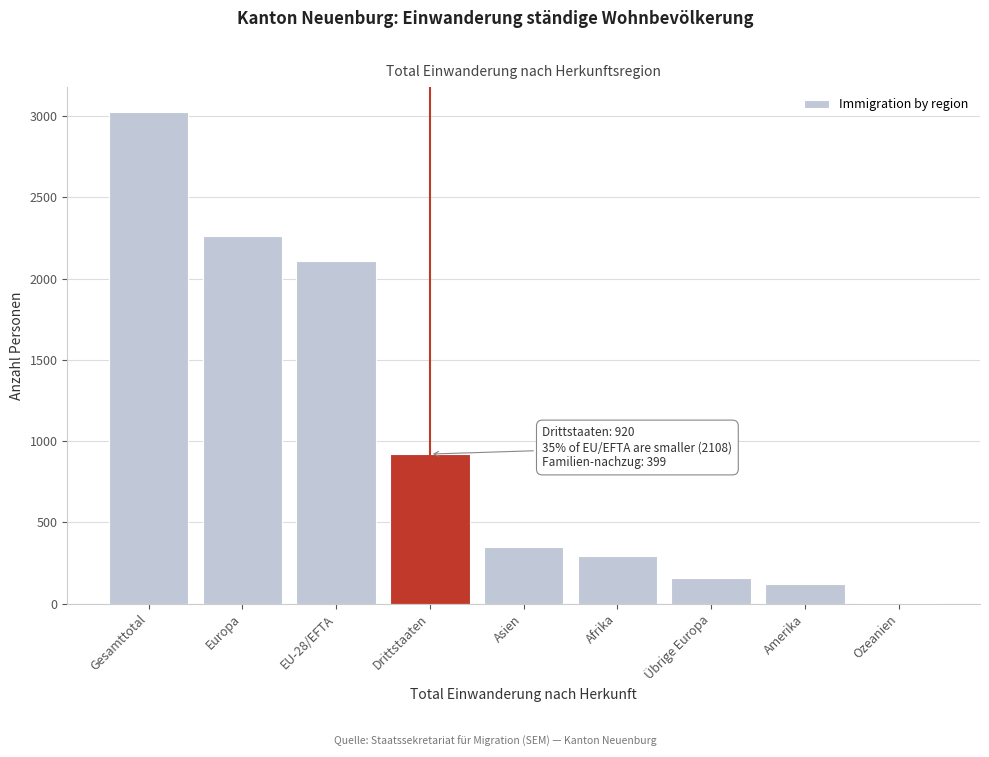

Reading left to right, extract all data points from this chart.

Gesamttotal=3028	Europa=2262	EU-28/EFTA=2108	Drittstaaten=920	Asien=346	Afrika=293	Übrige Europa=154	Amerika=122	Ozeanien=5